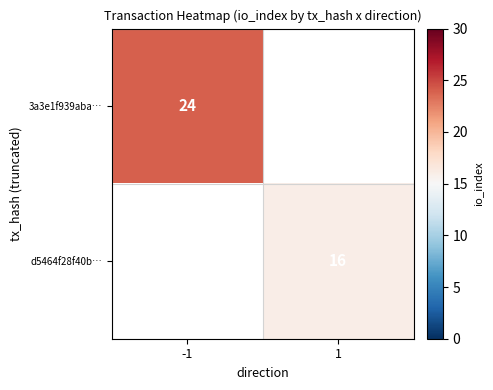

Is it true that 3a3e1f939aba… equals 40.4 at -1?

False